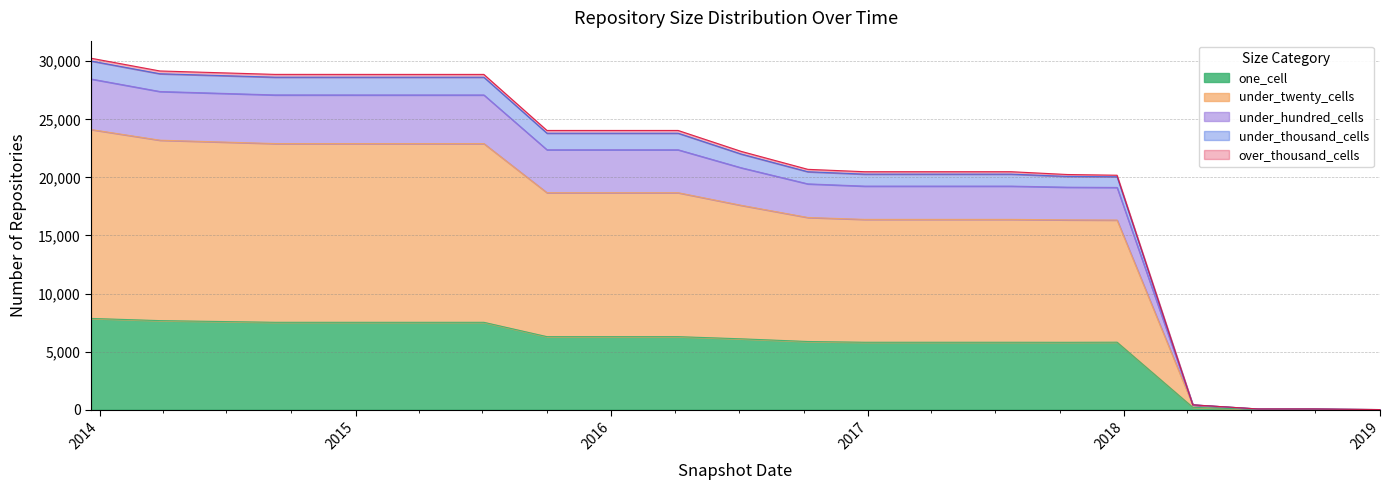

How many values in the under_thousand_cells series exceed 22008?

9